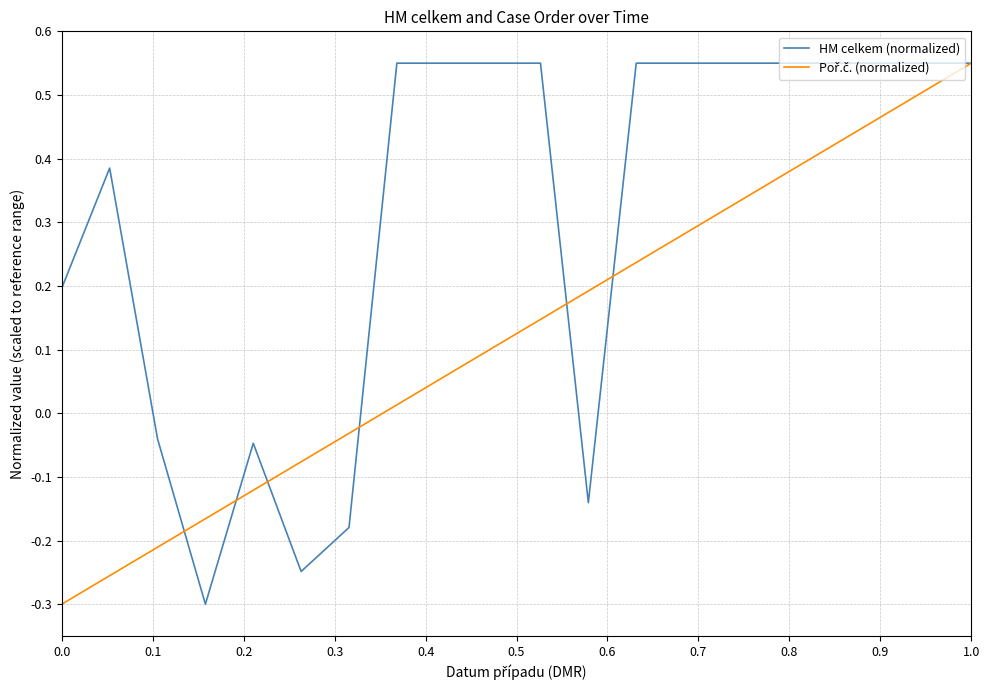

Which series has the largest total across all categories?

HM celkem (normalized)